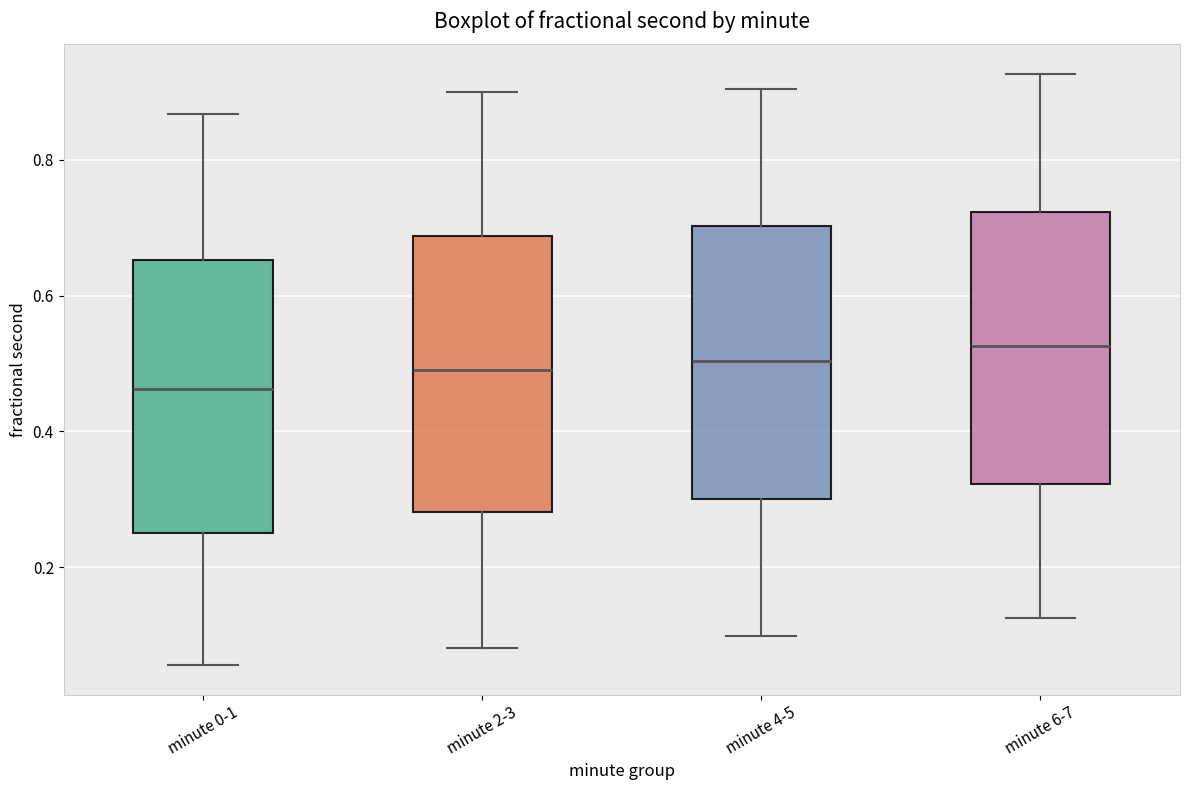

Reading left to right, read every box against the y-axis: the position of its median line, the range the box covers, and the ends of its whiskers. The values are not printed on the chart, so give them approximately, as read against the axis.

minute 0-1: median 0.46, box 0.24 to 0.66, whiskers 0.06 to 0.86
minute 2-3: median 0.50, box 0.28 to 0.68, whiskers 0.08 to 0.90
minute 4-5: median 0.50, box 0.30 to 0.70, whiskers 0.10 to 0.90
minute 6-7: median 0.52, box 0.32 to 0.72, whiskers 0.12 to 0.92